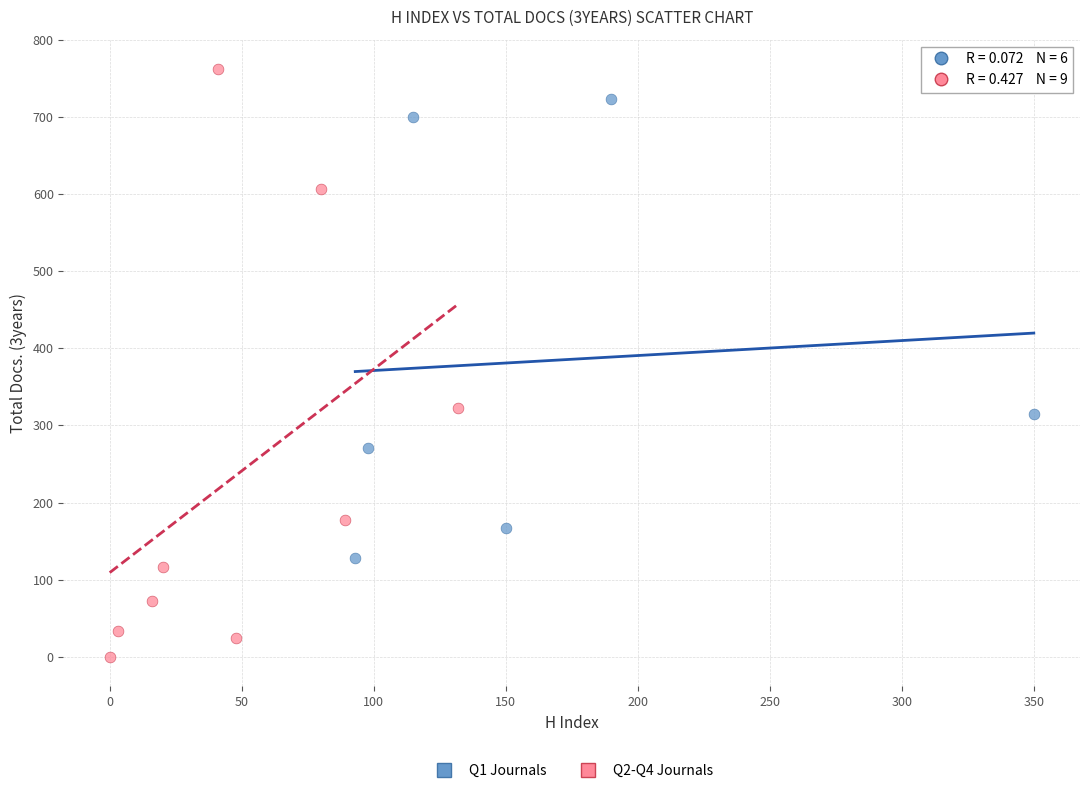

Which series contains the highest Y value?

Q2-Q4 Journals